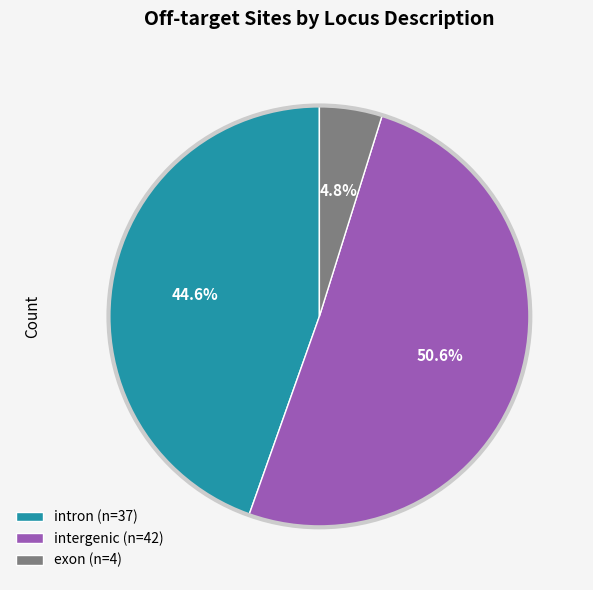

Do intergenic (n=42) and intron (n=37) together represent more than half of the pie?

Yes